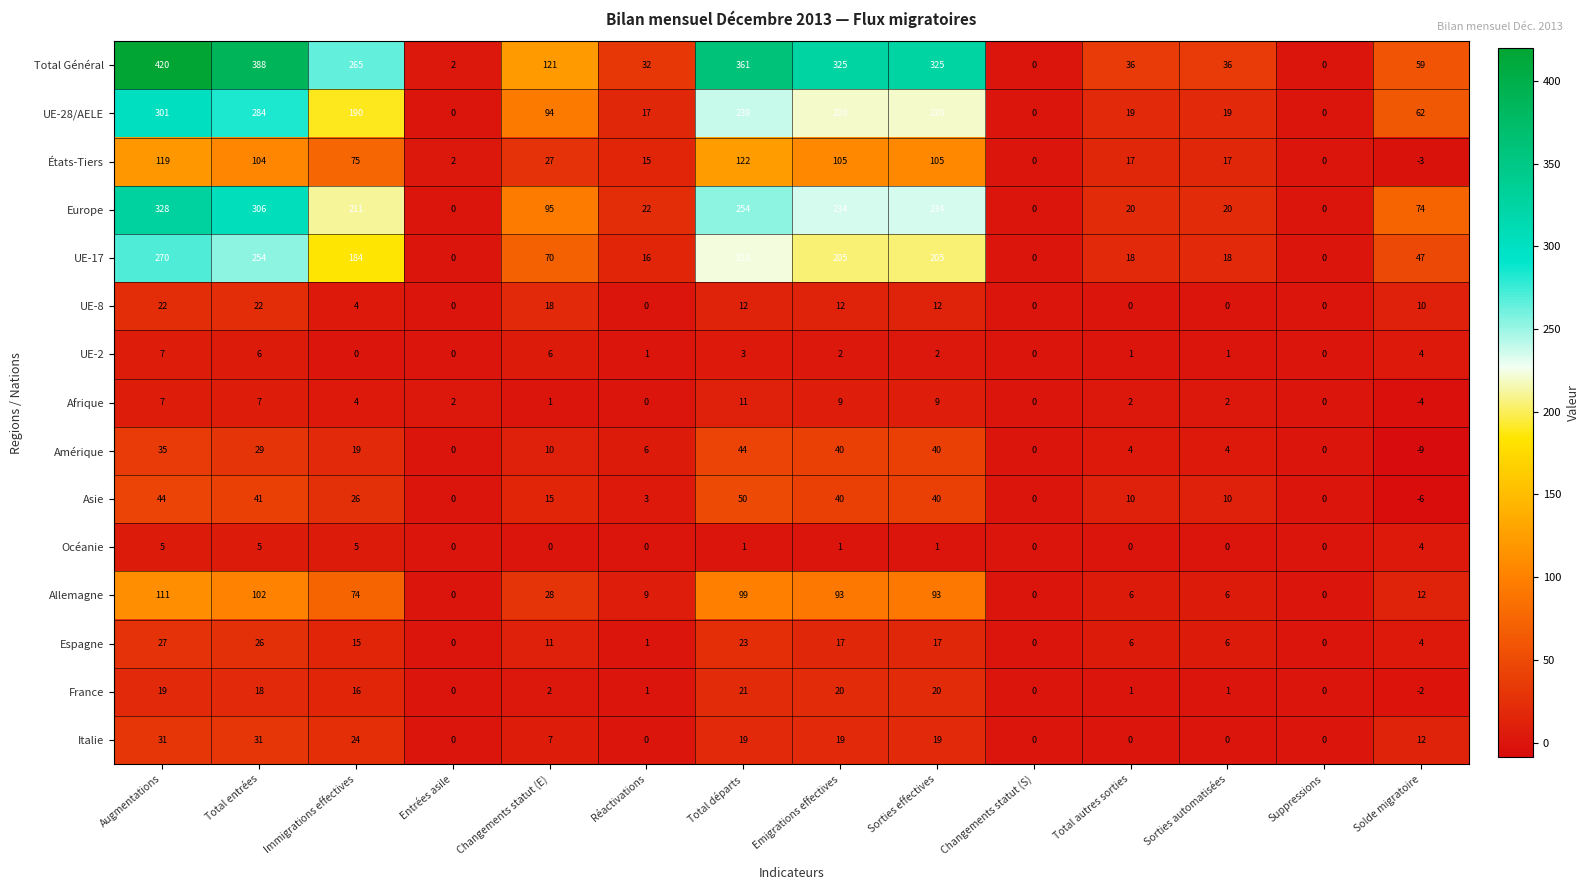

What is the total value across all series at Total départs?

1482